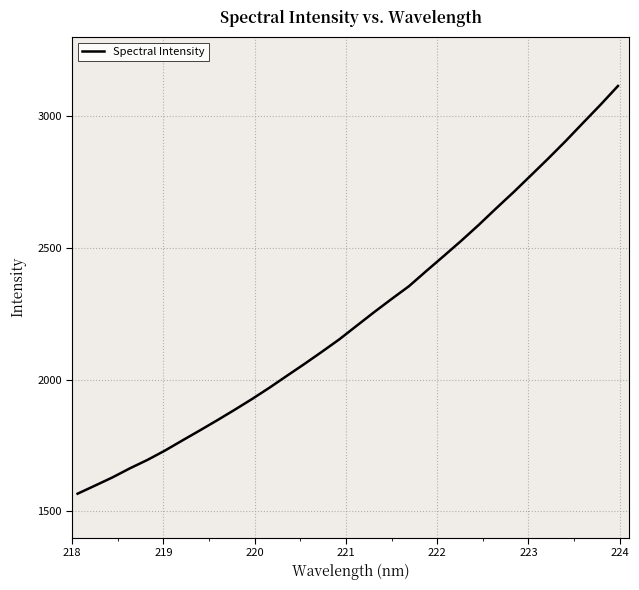

What is the greatest value displayed?

3114.2